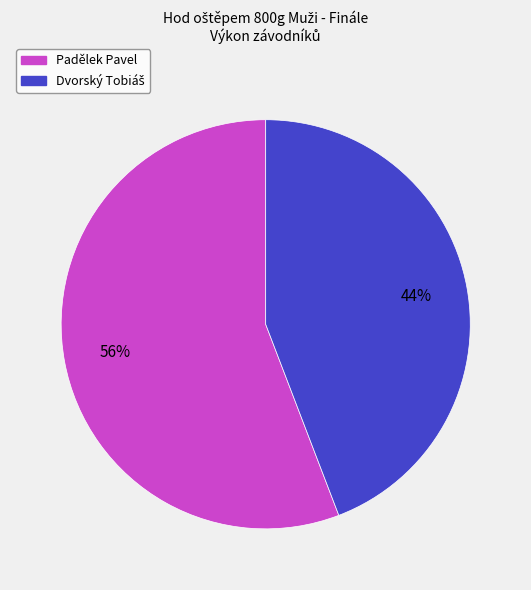

The Padělek Pavel slice represents 56% of the pie. True or false?

True